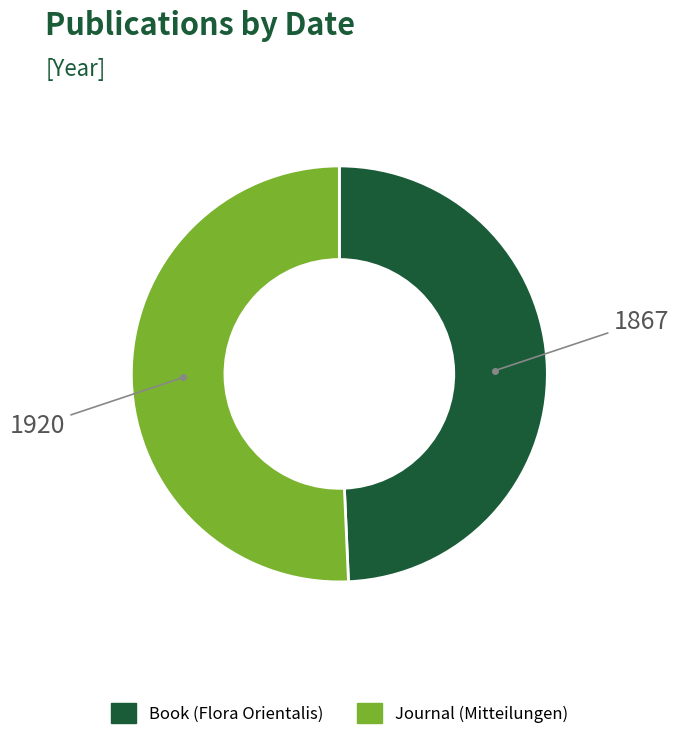

Do Book (Flora Orientalis) and Journal (Mitteilungen) together represent more than half of the pie?

Yes